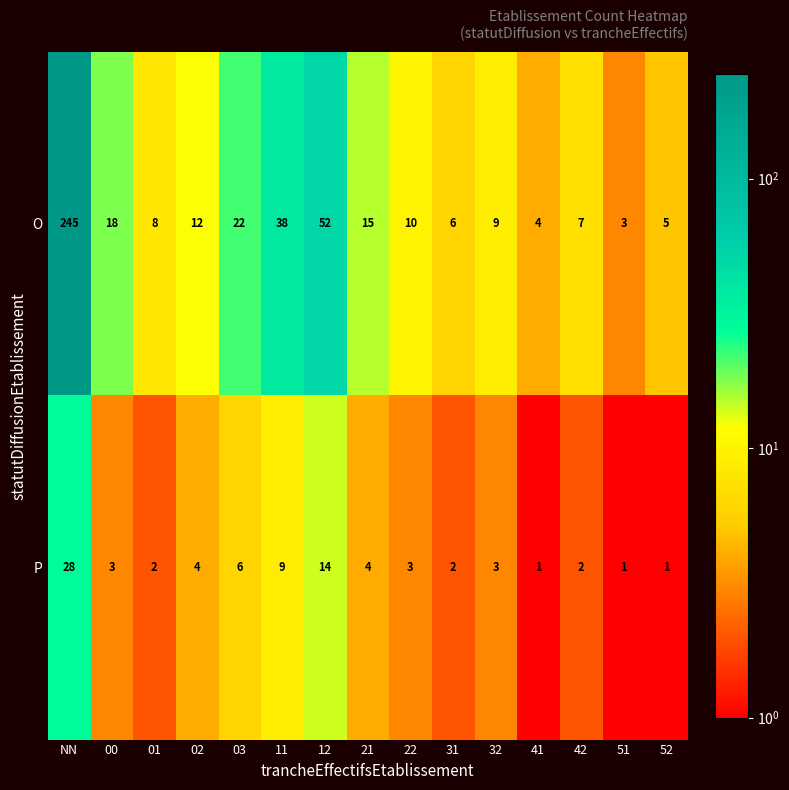

Where is P nearest to the value 14?

12